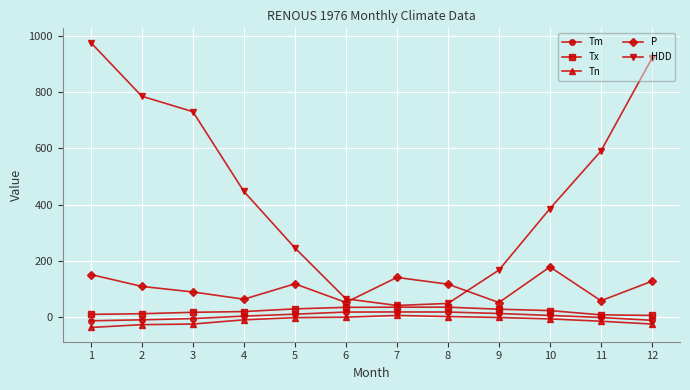

The value of P at 7 is 140.7. True or false?

True